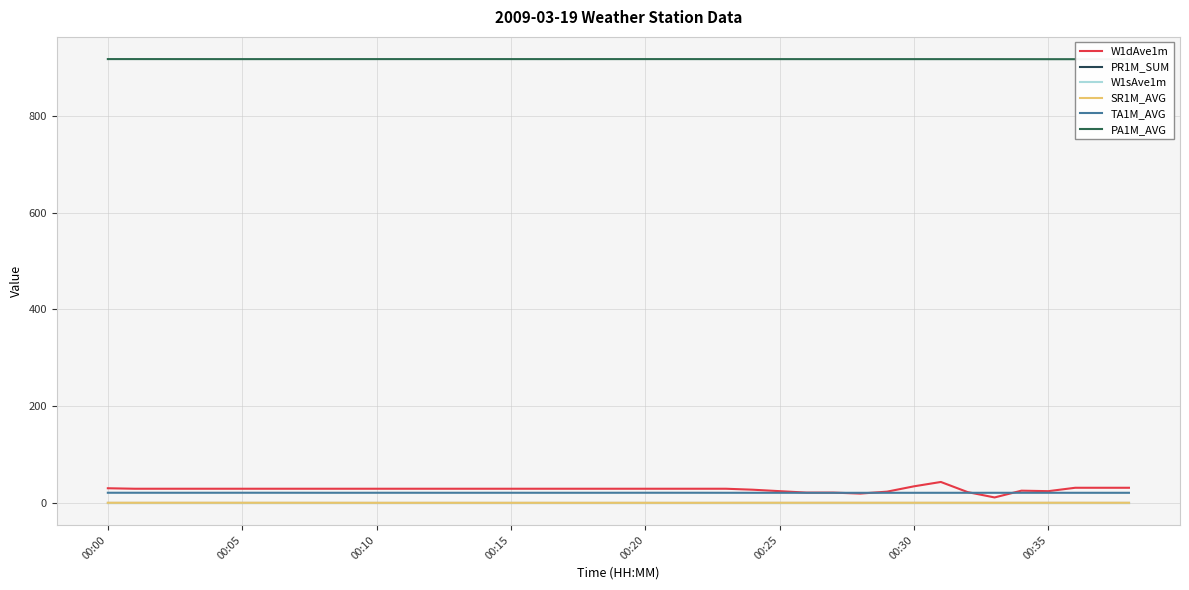

Is this an area chart (filled region under the line)?

No